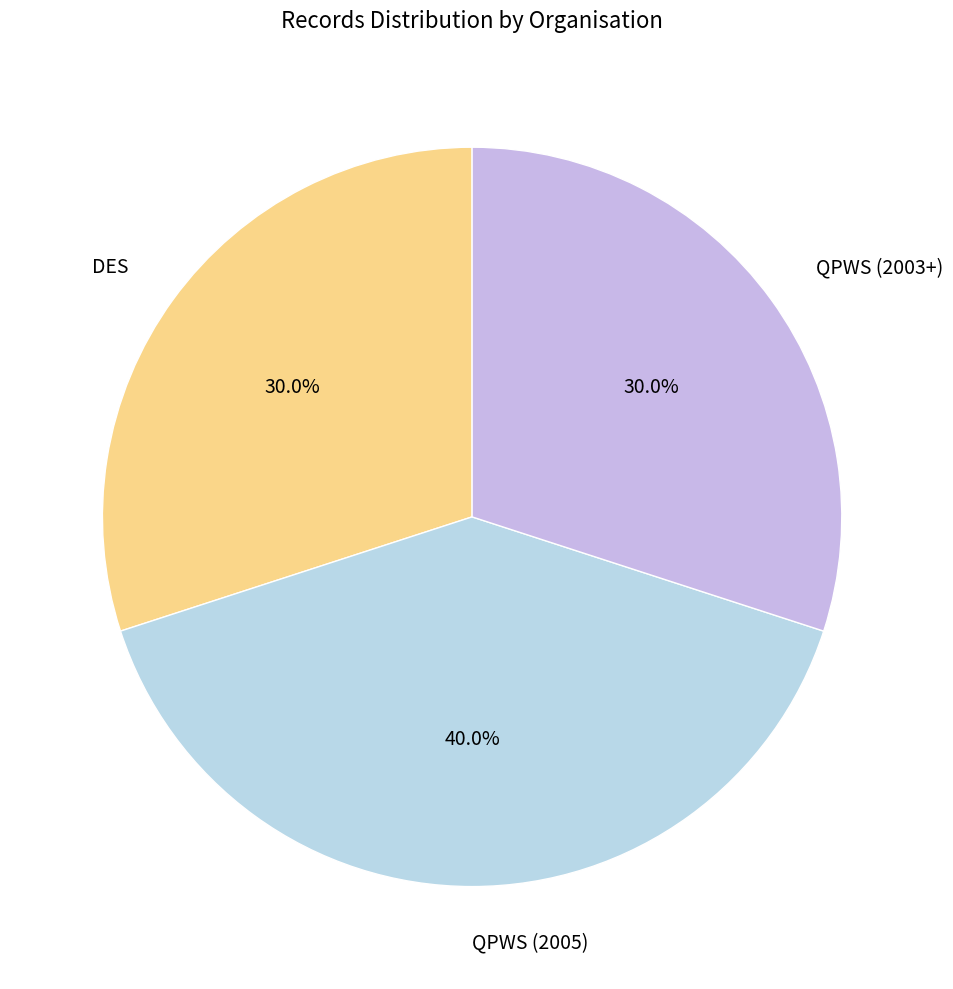

What is the largest slice in the pie chart?

QPWS (2005)